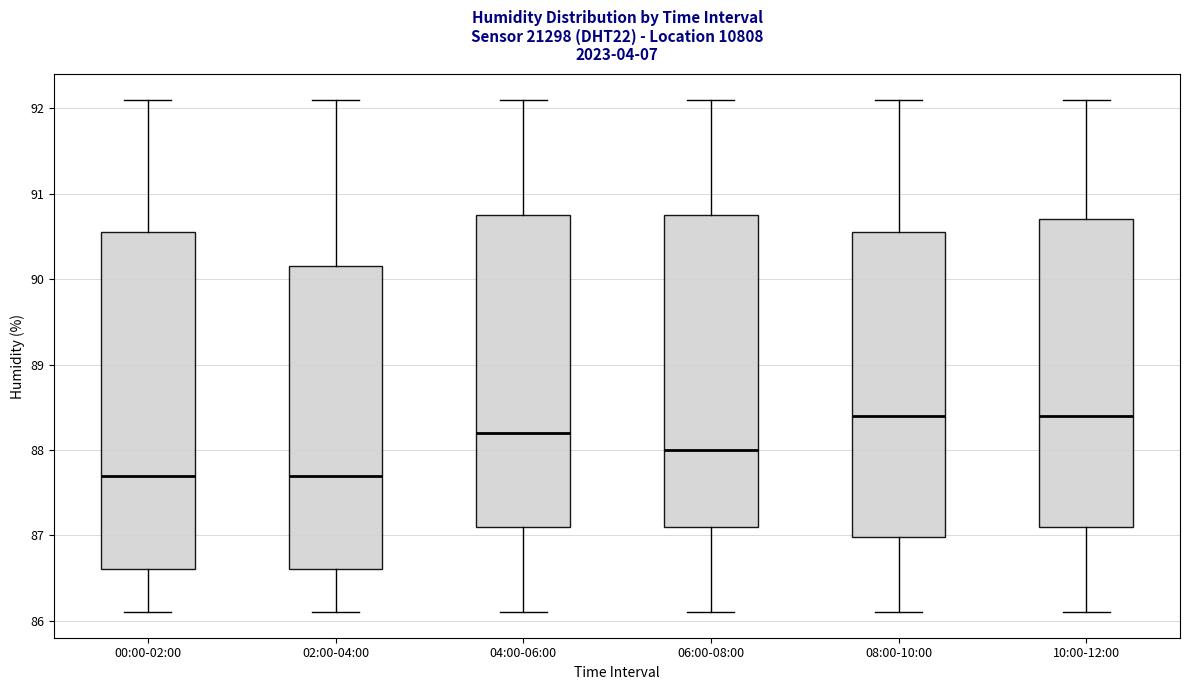

Comparing the boxes themselves (not the whiskers), which one is the tallest?

00:00-02:00